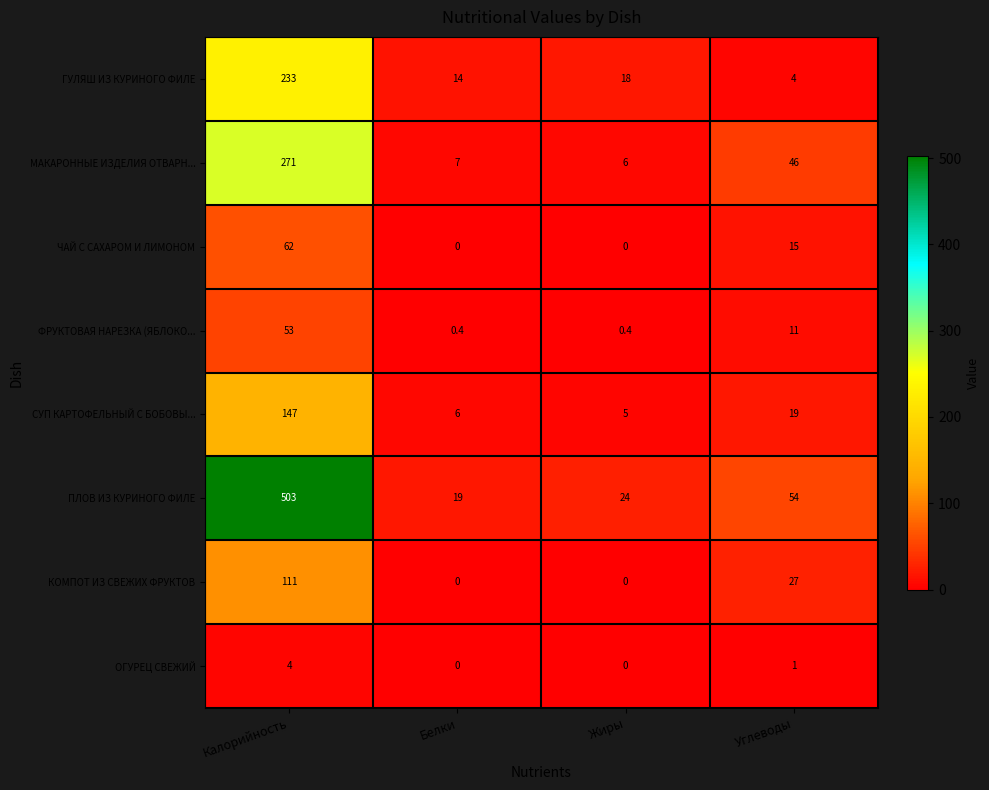

What is the difference between the maximum and second lowest values in the ПЛОВ ИЗ КУРИНОГО ФИЛЕ series?

479.0